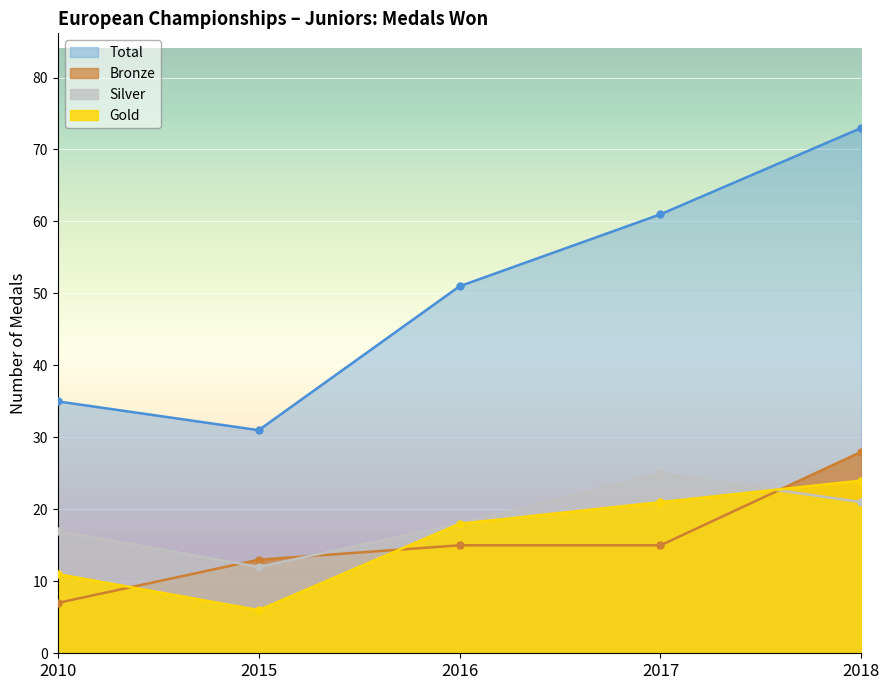

At how many categories does at least one series exceed 39?

3